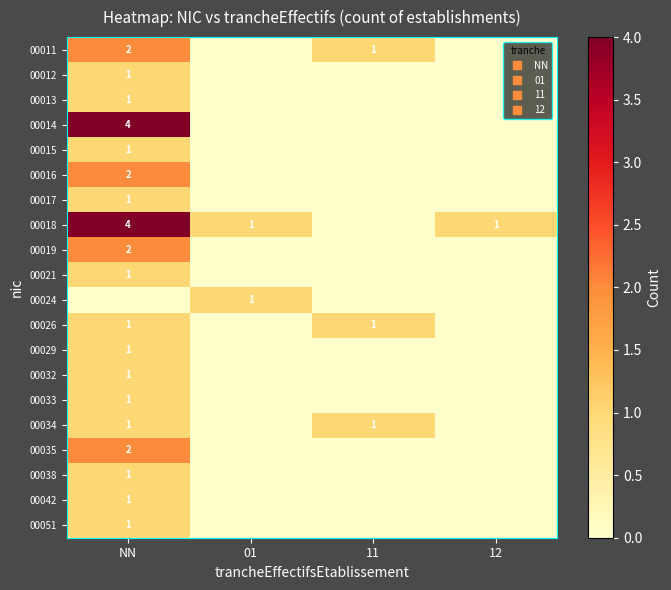

Is the value of 00024 at 11 greater than the value of 00012 at 12?

No